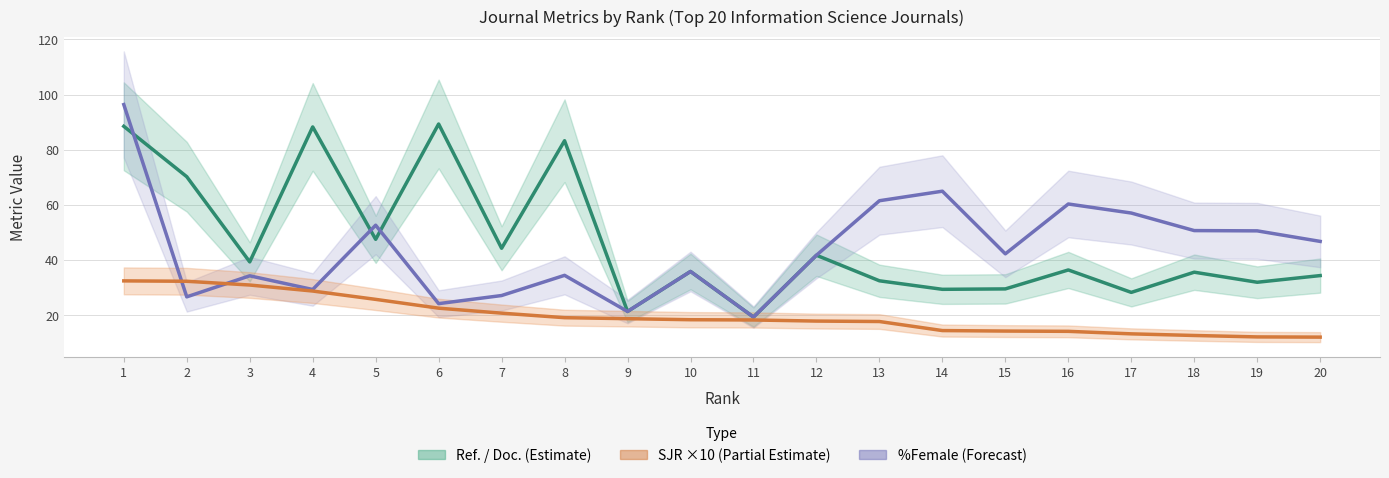

What is the value of the Ref. / Doc. (Estimate) point at the 13th from the left?

32.5